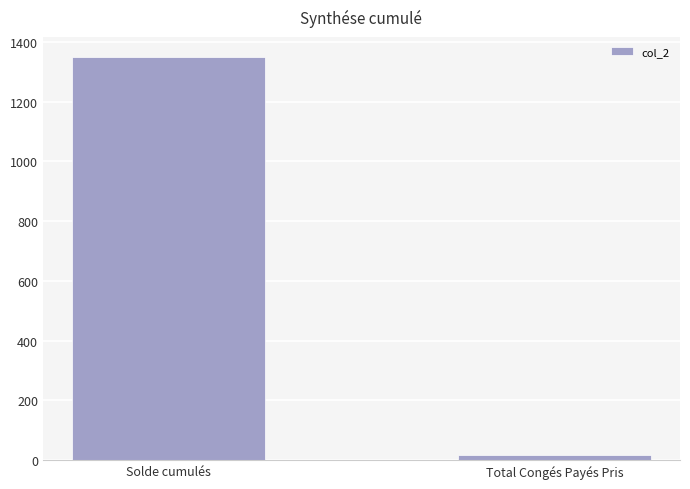

Which label corresponds to the largest value in the chart?

Solde cumulés